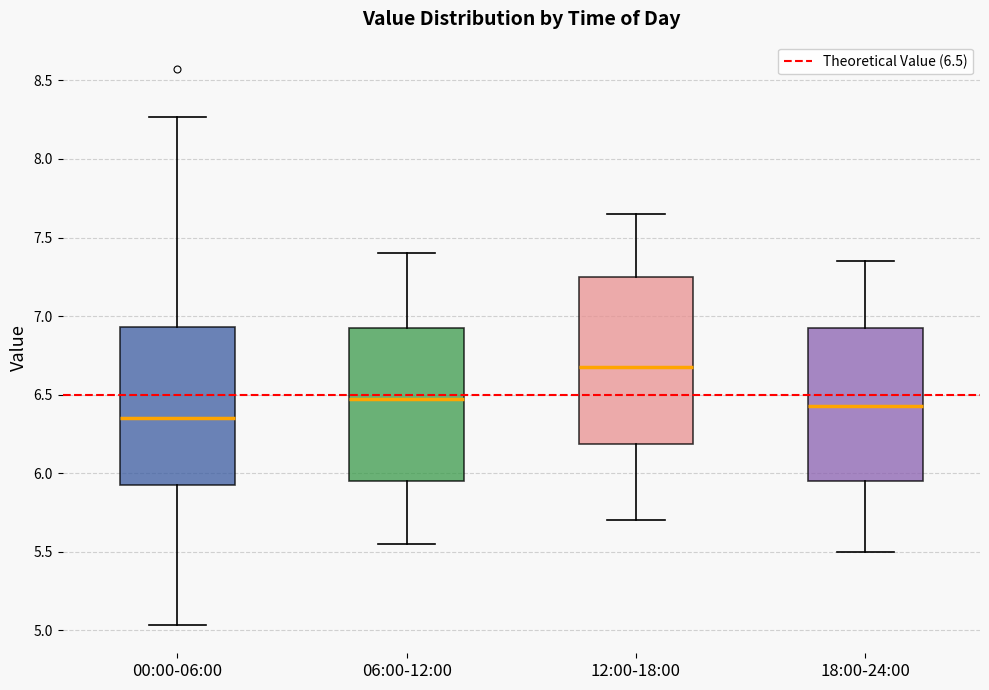

Reading left to right, transcribe this box plot: for each box, give where its median line is, the range the box spans, and where its two whiskers end, as read against the y-axis. The values are not printed on the chart, so give them approximately, as read against the axis.

00:00-06:00: median 6.35, box 5.90 to 6.95, whiskers 5.05 to 8.25
06:00-12:00: median 6.50, box 5.95 to 6.95, whiskers 5.55 to 7.40
12:00-18:00: median 6.70, box 6.20 to 7.25, whiskers 5.70 to 7.65
18:00-24:00: median 6.45, box 5.95 to 6.95, whiskers 5.50 to 7.35